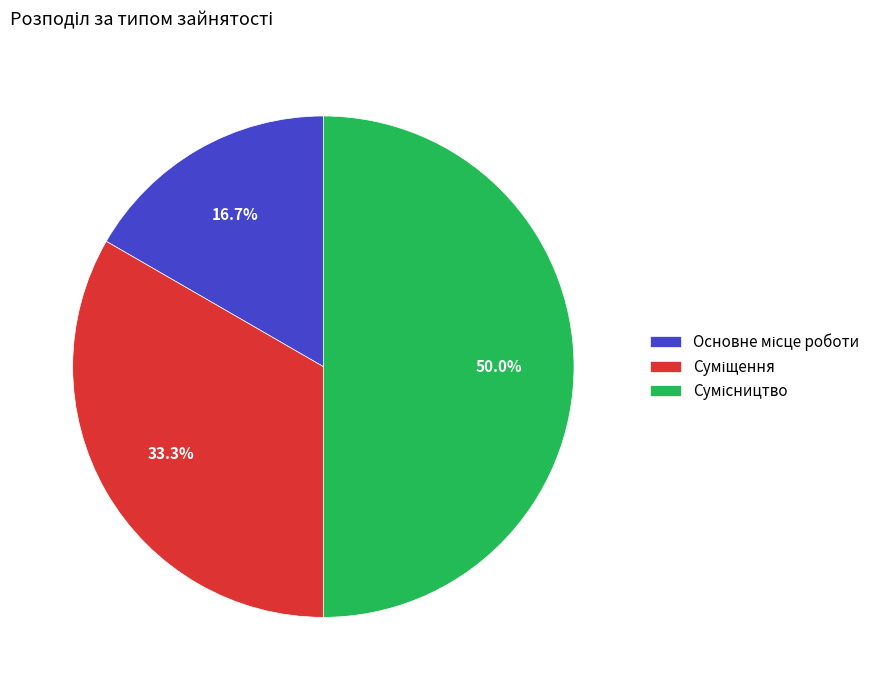

To the nearest percent, what is the difference between the largest and smallest slice percentages?

33%